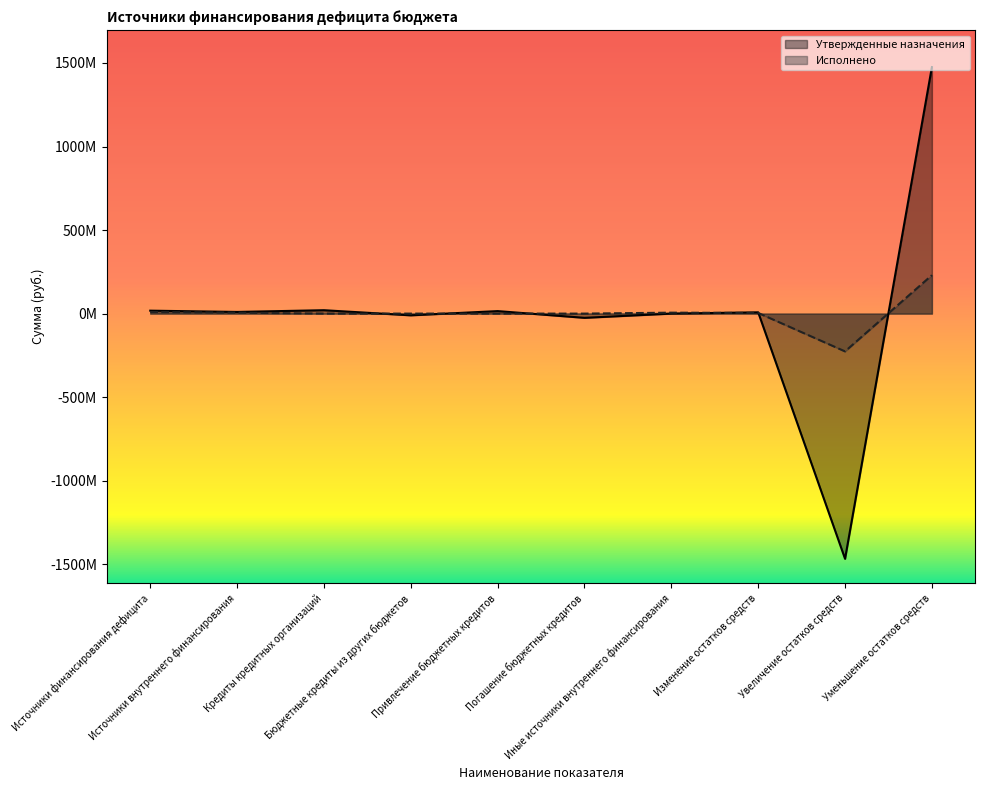

Rank the series by their maximum value, from lowest to highest.

Исполнено, Утвержденные назначения